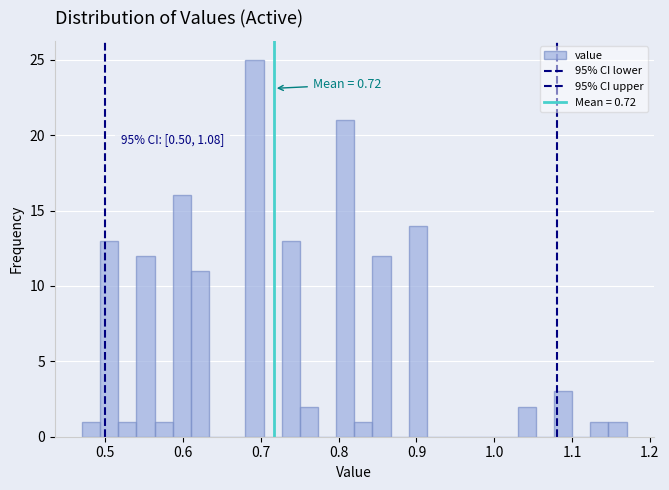

Around what value on the x-axis is the tallest bar? Give the approximate position of its centre, as read against the axis.

0.69